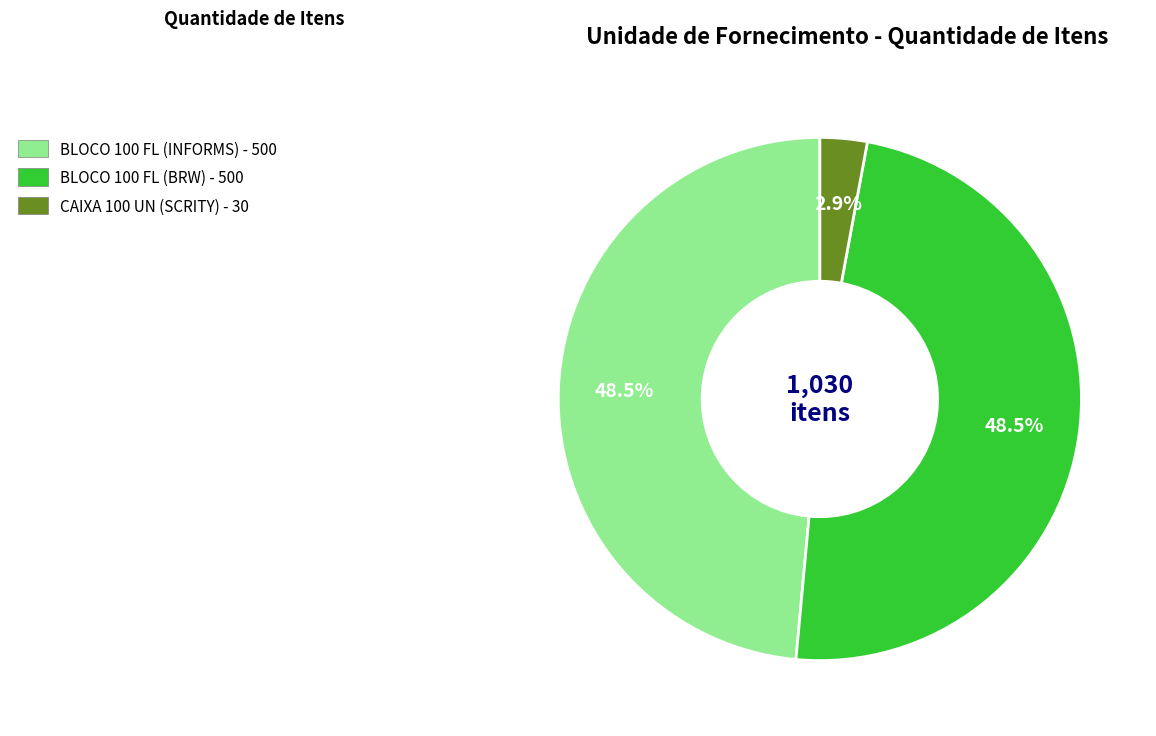

What is the ratio of the value at BLOCO 100 FL (INFORMS) to the value at CAIXA 100 UN (SCRITY)?

16.7